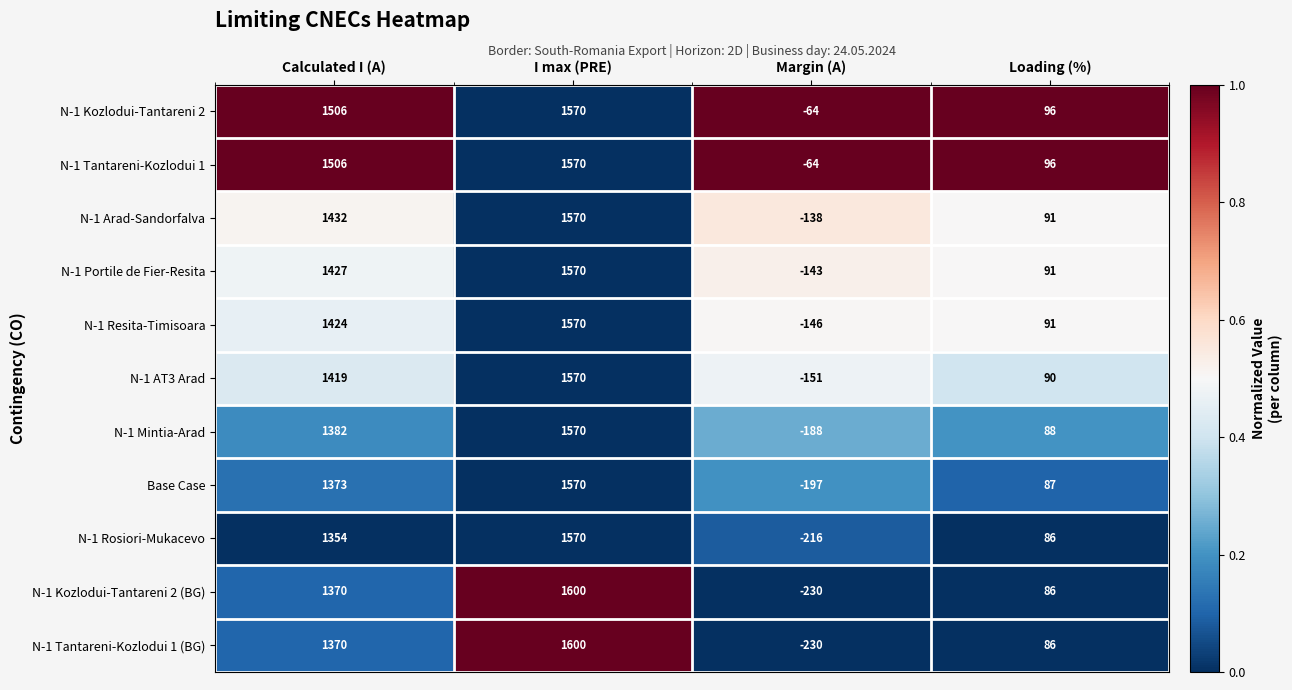

How many series are shown in this chart?

11